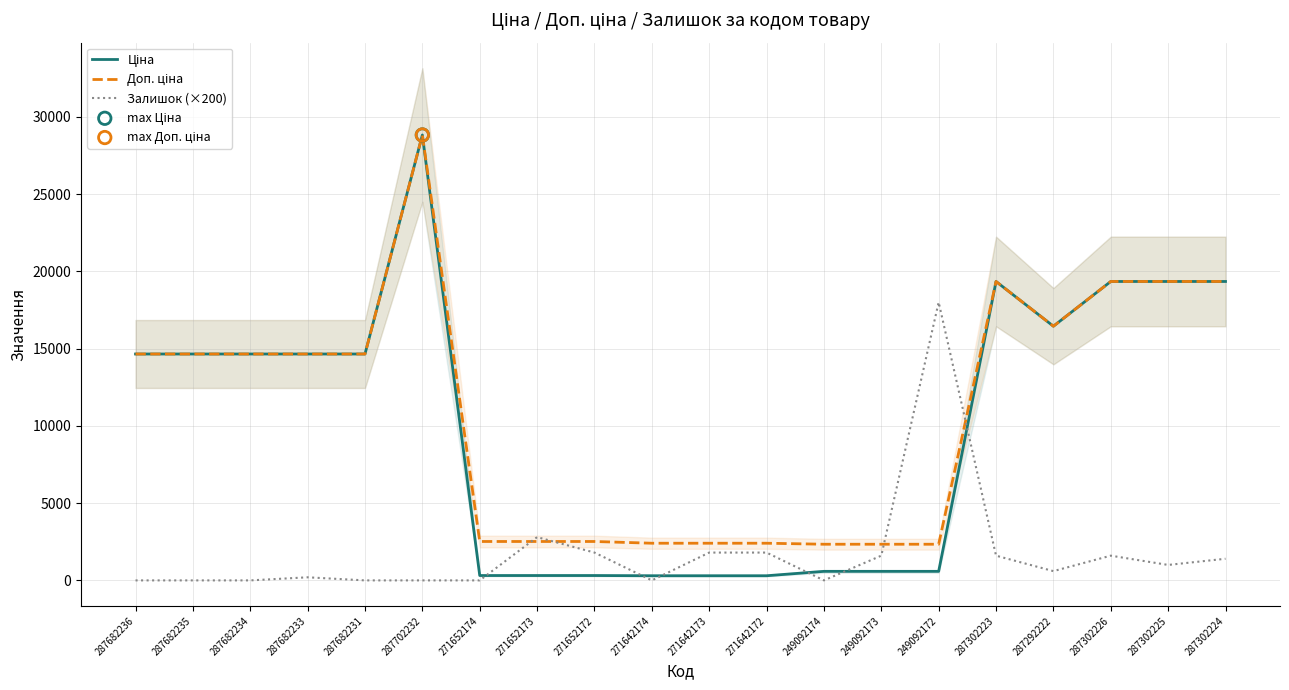

What is the total value across all series at 287682231?

29299.2